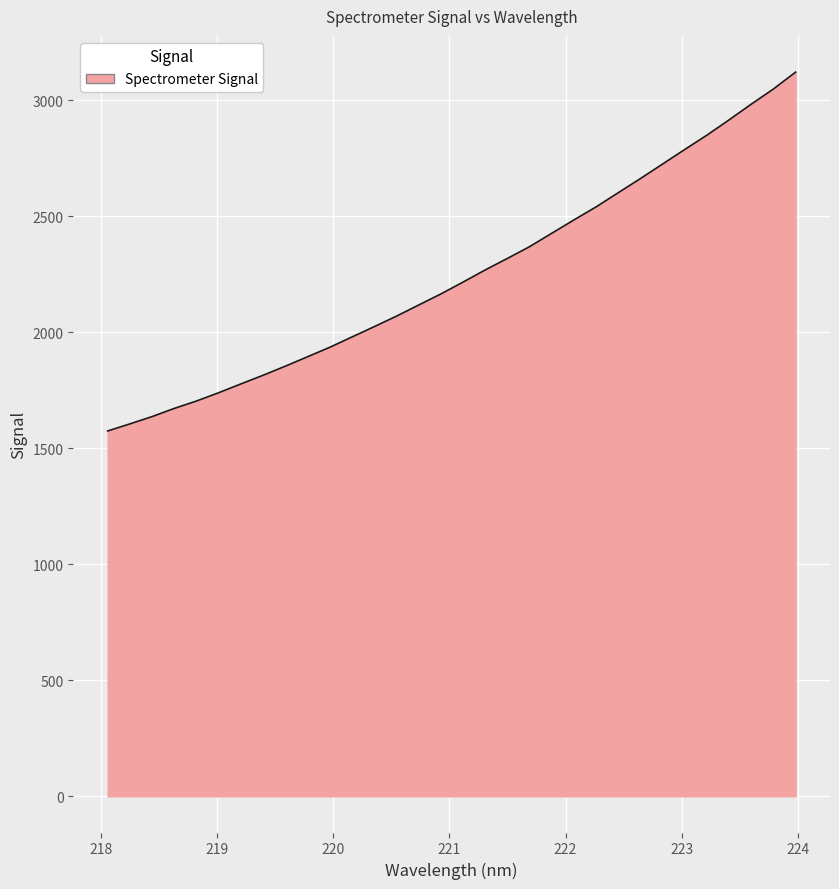

How many values exceed 2215?

16